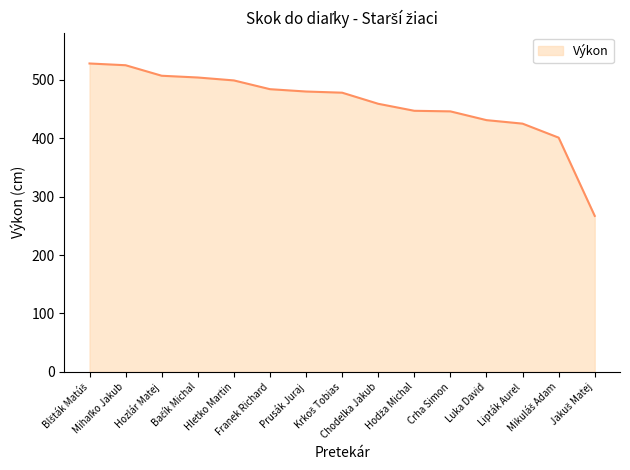

What is the smallest value displayed?

267